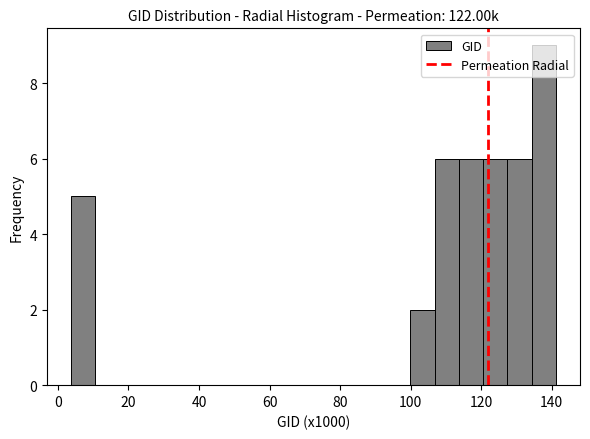

Around what value on the x-axis is the tallest bar? Give the approximate position of its centre, as read against the axis.

138